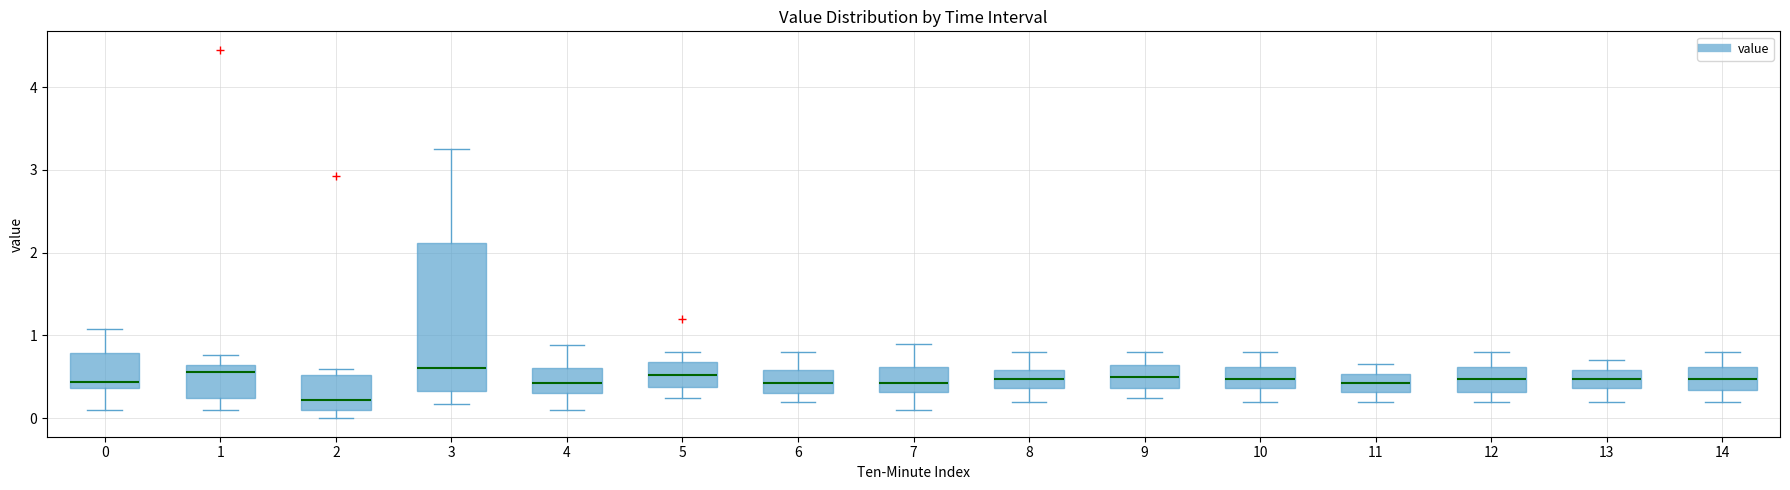

Where is the lower edge of the box at x = 11 on the y-axis? The values are not printed on the chart, so give them approximately, as read against the axis.

0.3